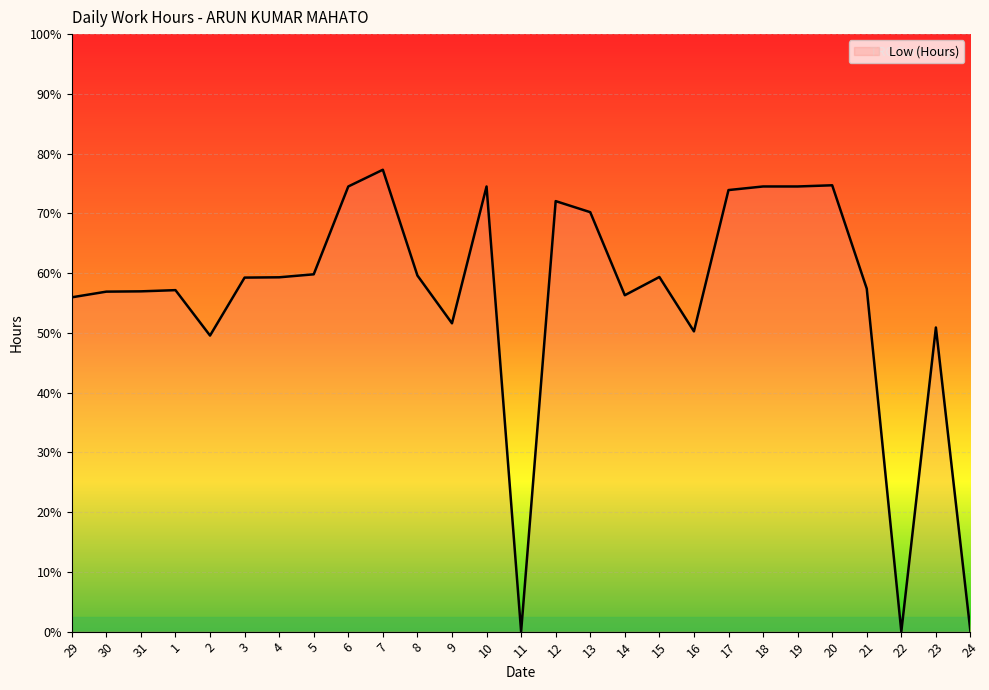

List the labels in order of value, largest first.

7, 20, 6, 10, 18, 19, 17, 12, 13, 5, 8, 15, 4, 3, 21, 1, 31, 30, 14, 29, 9, 23, 16, 2, 11, 22, 24